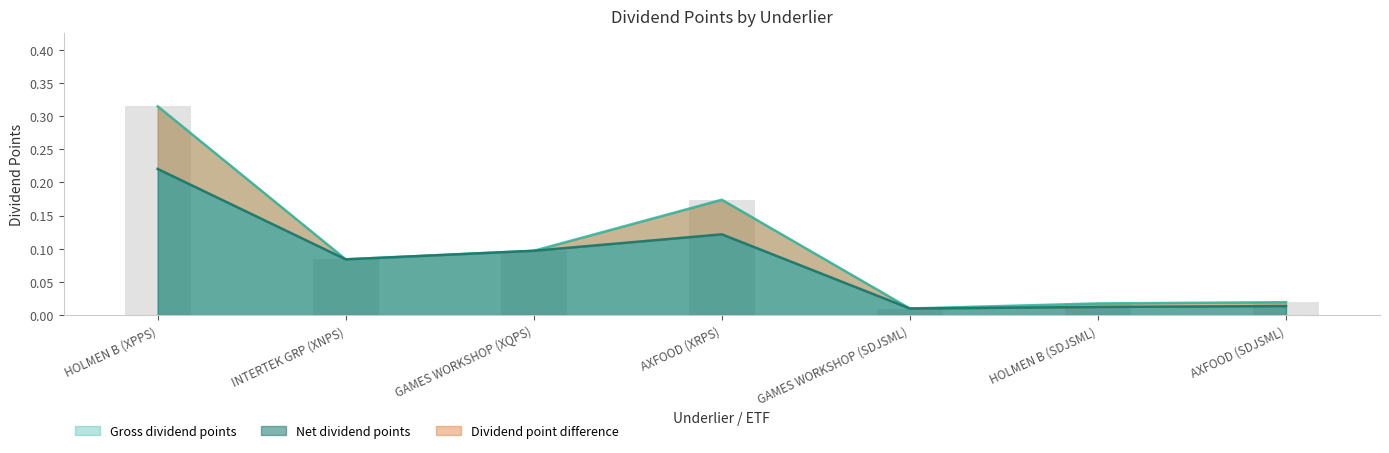

Does the chart contain stacked bars?

No